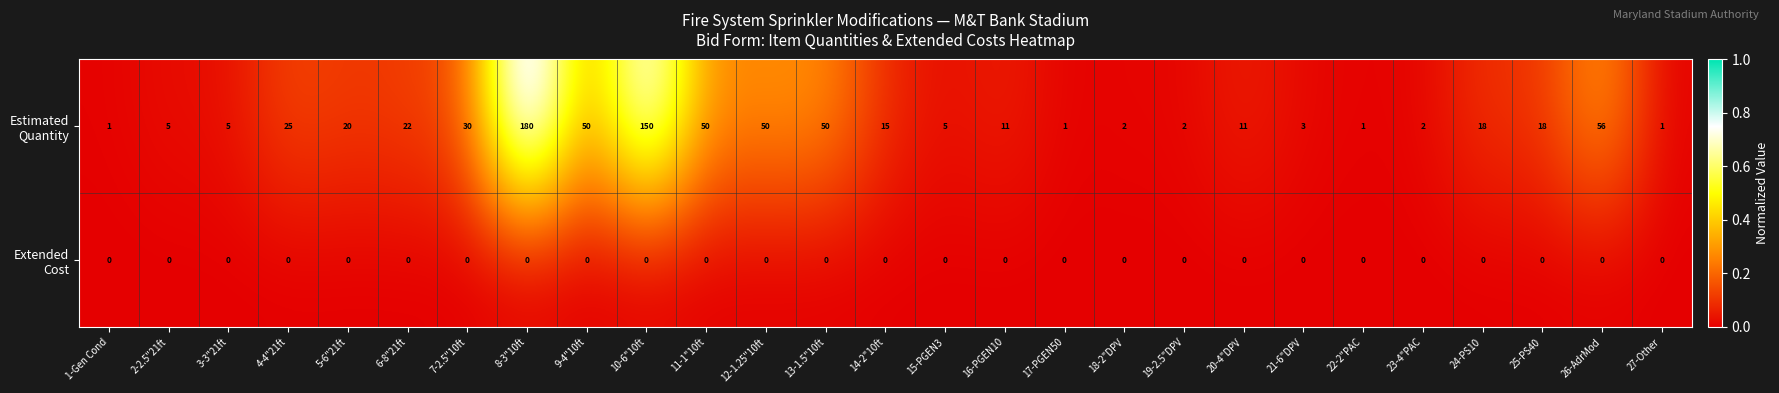

What is the greatest value displayed?

180